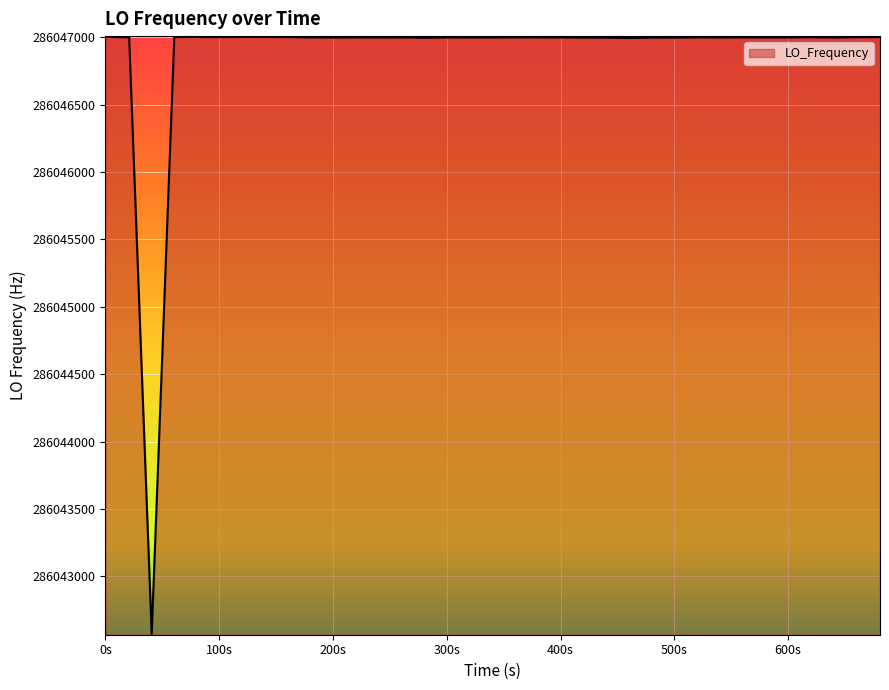

What is the greatest value displayed?

286047003.9